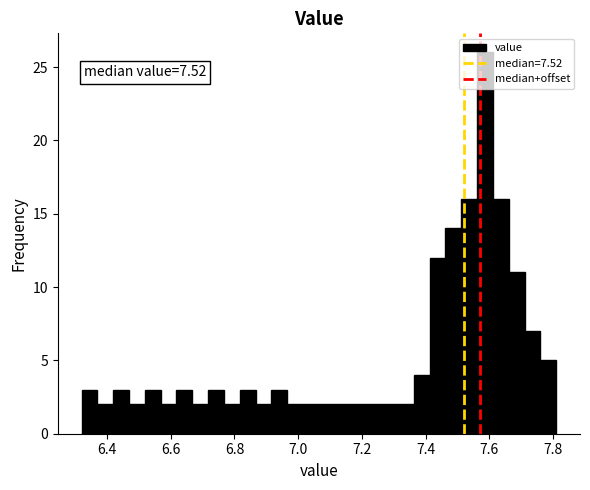

Around what value on the x-axis is the tallest bar? Give the approximate position of its centre, as read against the axis.

7.58